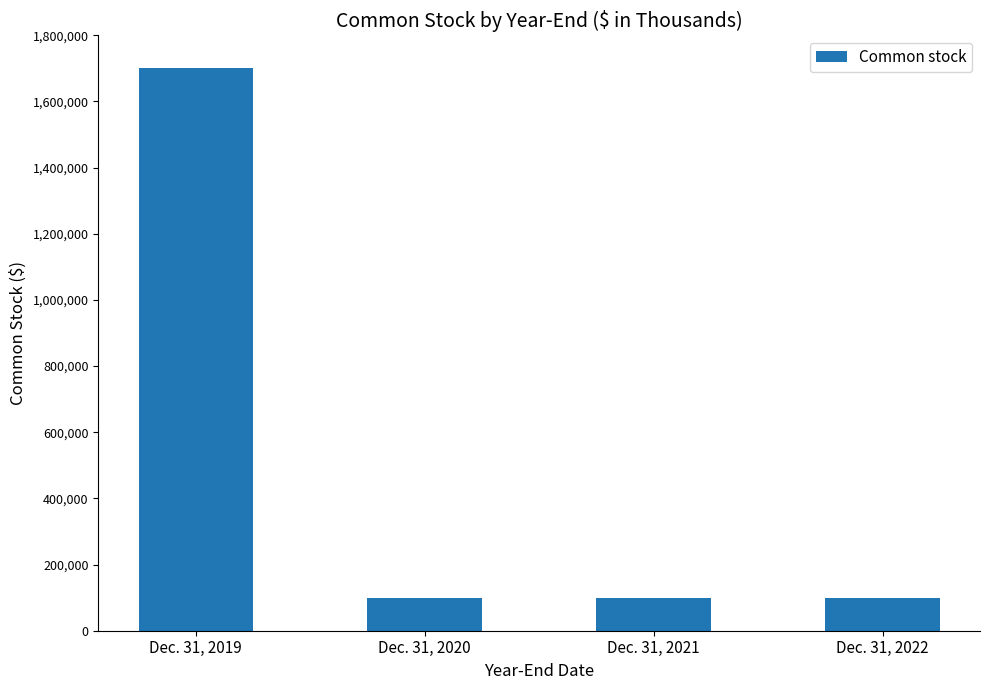

True or false: the data shows 98947 at Dec. 31, 2022.

True